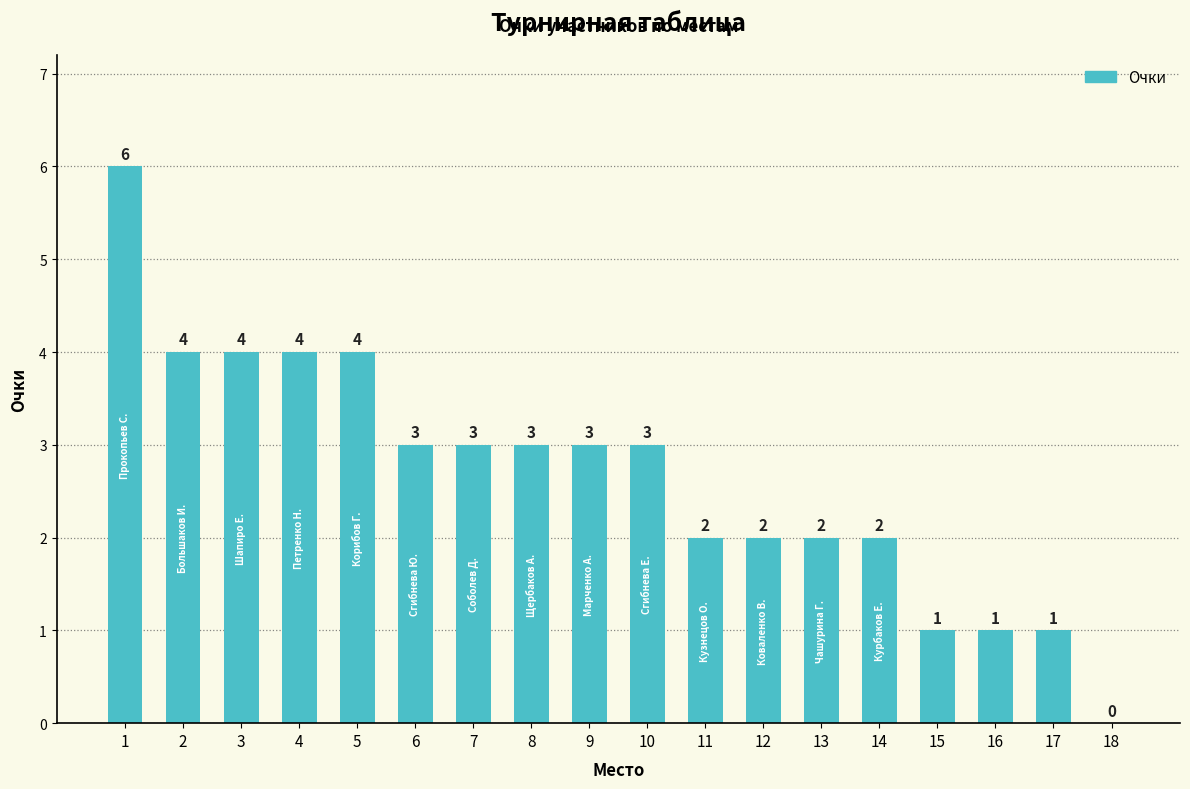

Is it true that the value at 18 is -2?

False